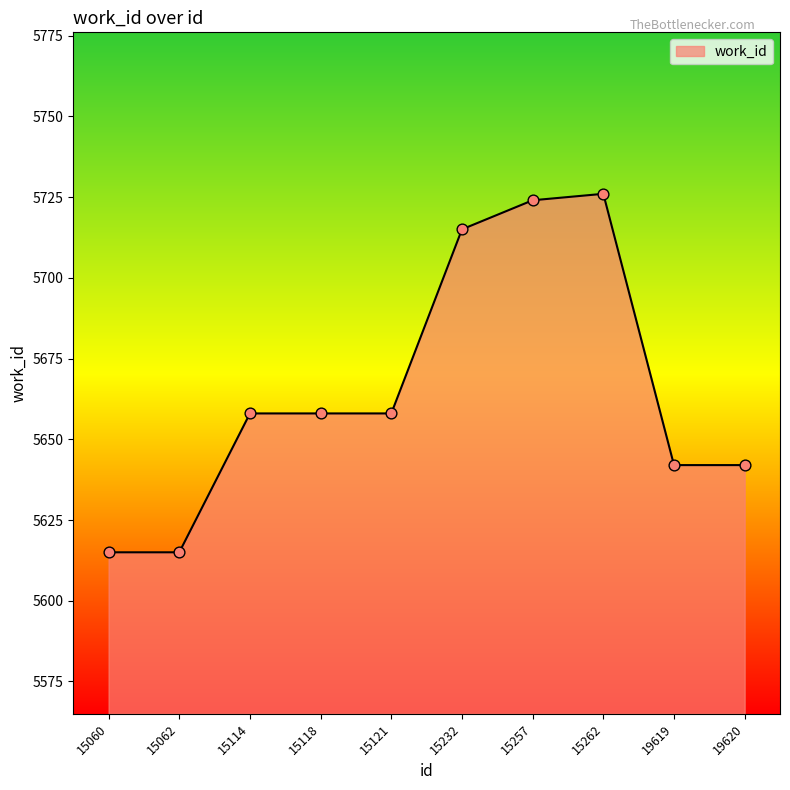

What is the change in value from 15118 to 15257?

+66